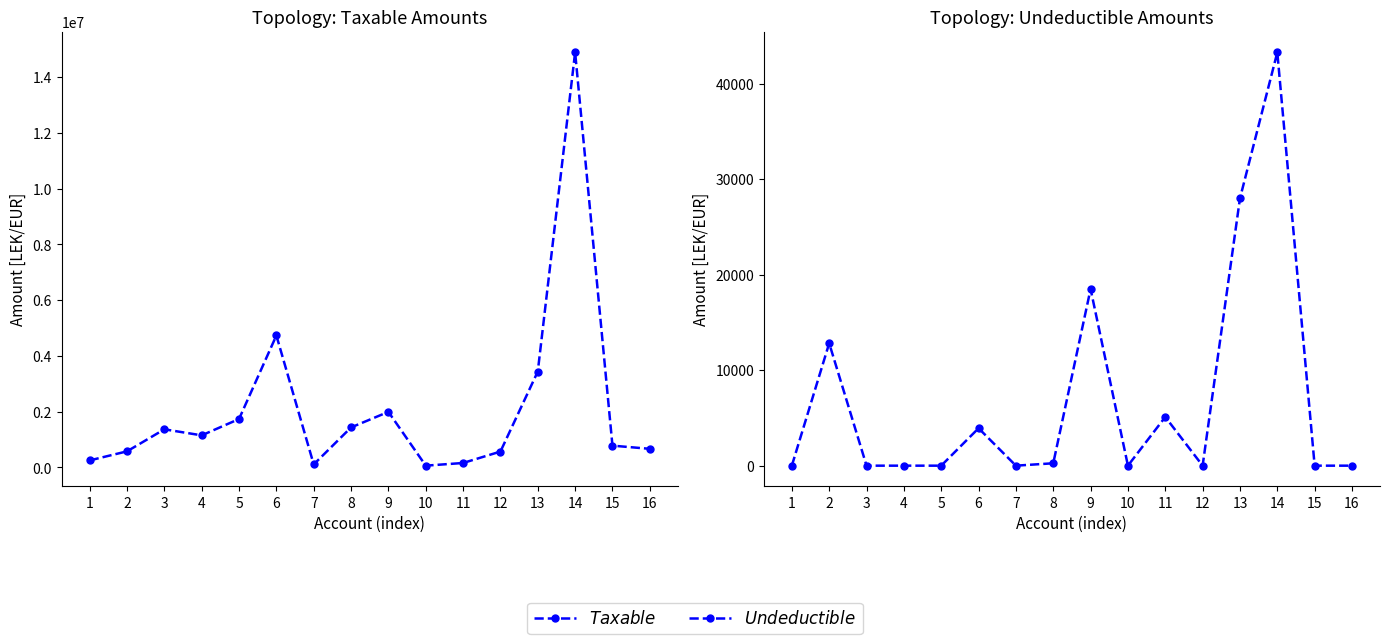

What is the value of the Taxable point at the 9th from the left?

1991862.2